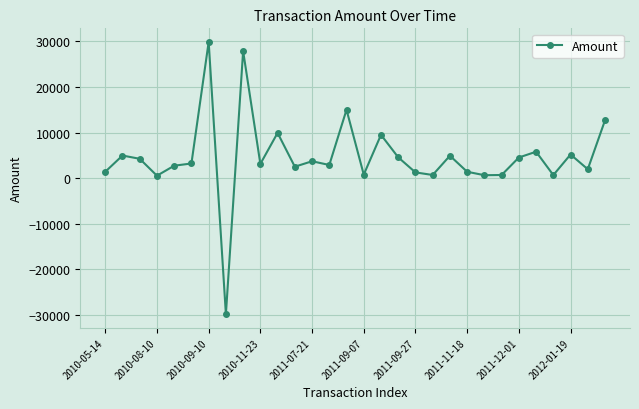

What is the value of the 12th point from the left?

2500.0